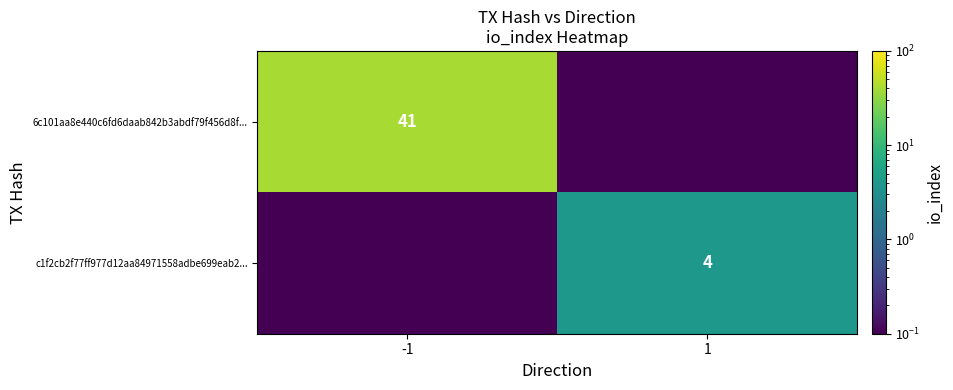

True or false: 6c101aa8e440c6fd6daab842b3abdf79f456d8f... has a value of 41.0 at -1.

True